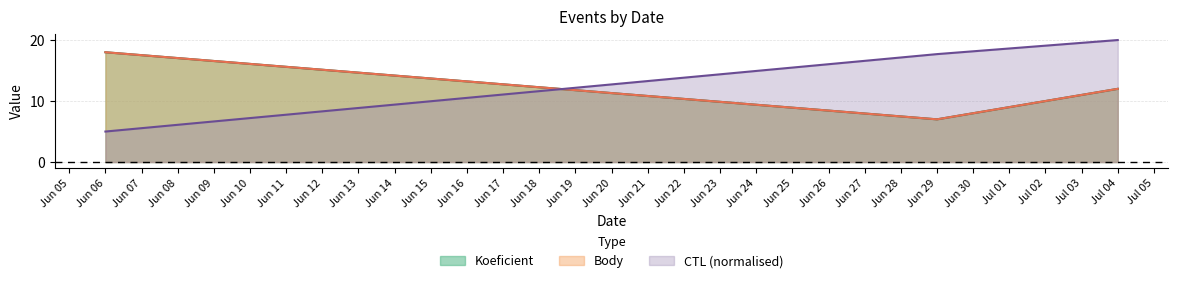

Does the chart have visible grid lines?

Yes